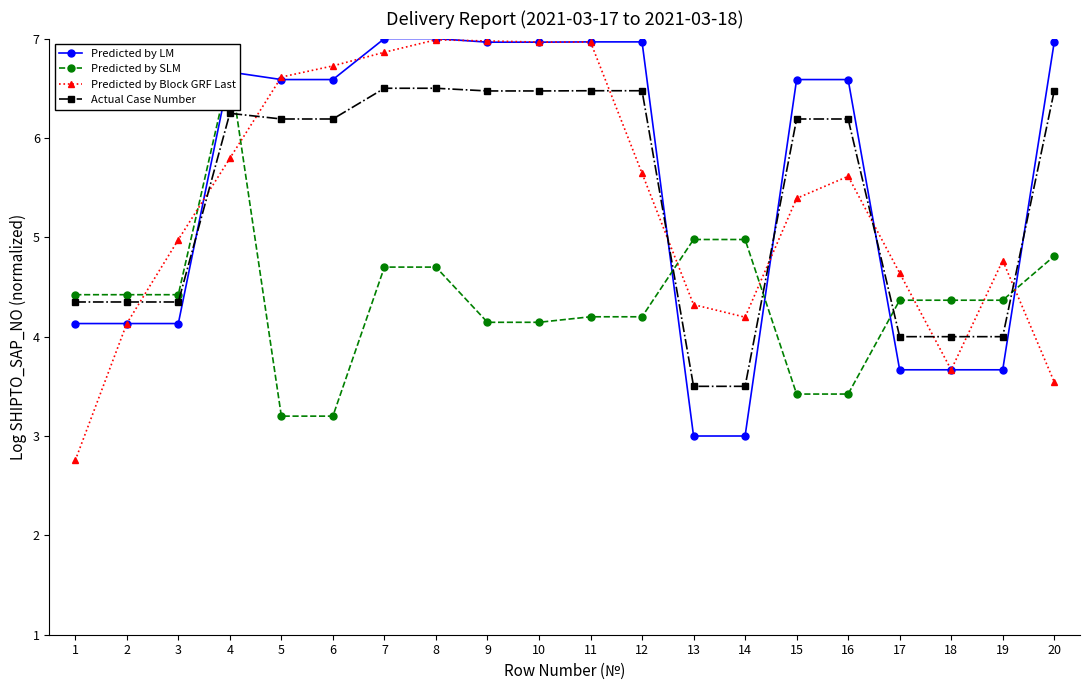

What are all the series names shown in the legend?

Predicted by LM, Predicted by SLM, Predicted by Block GRF Last, Actual Case Number